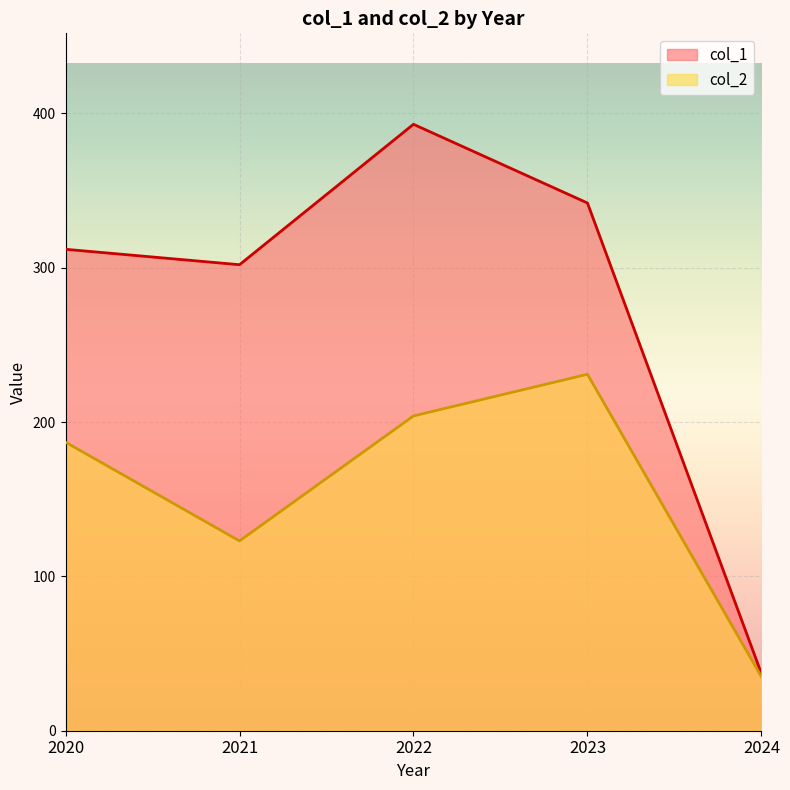

Rank the series by their maximum value, from highest to lowest.

col_1, col_2